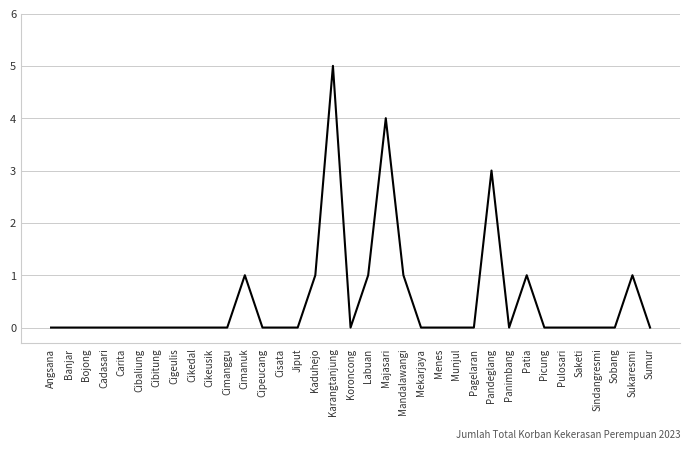

What is the sum of all values?

18